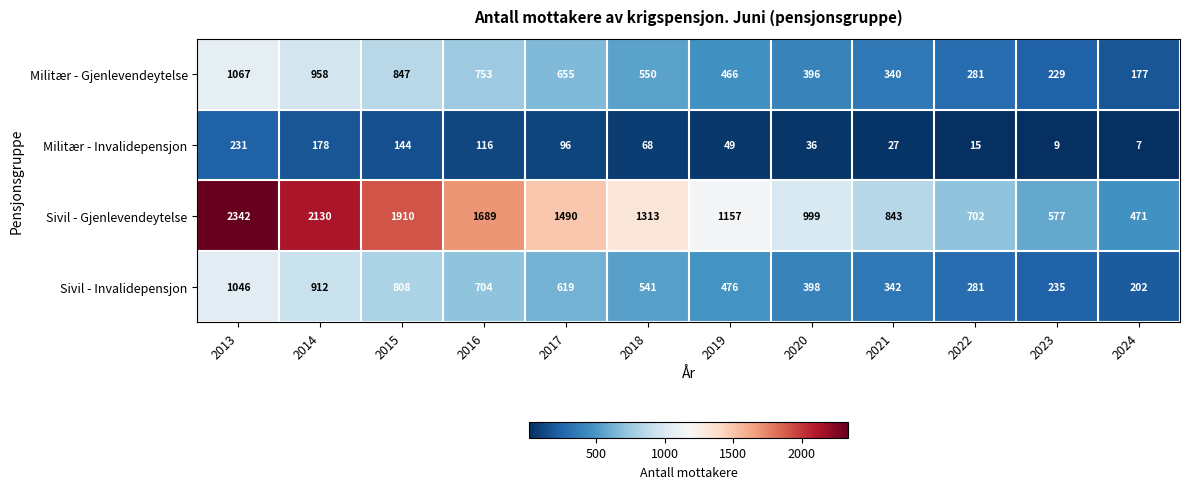

Is it true that Sivil - Invalidepensjon equals 398 at 2020?

True